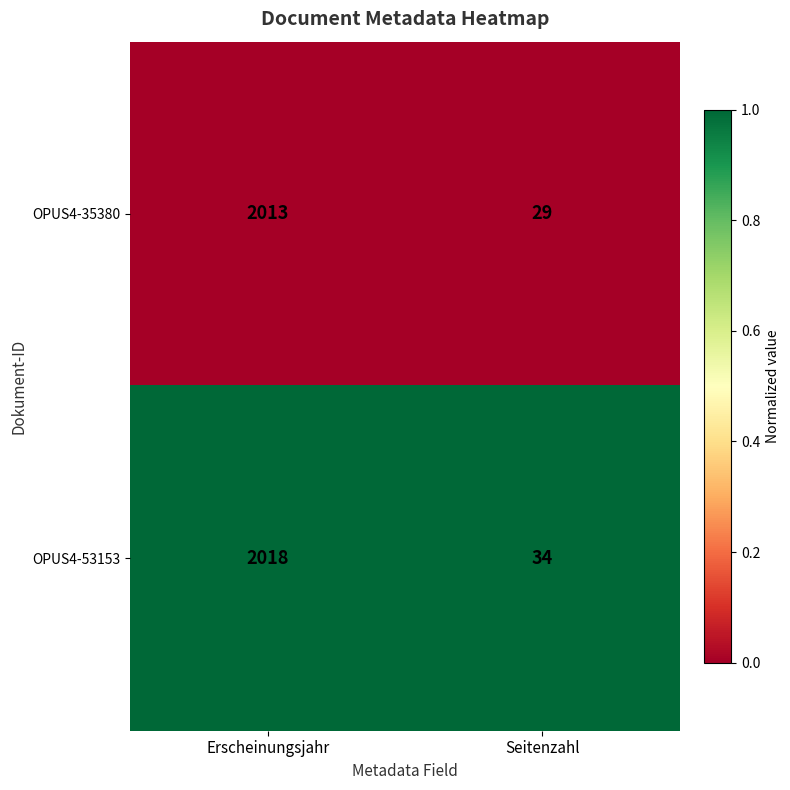

What is the difference between the highest and lowest values at Erscheinungsjahr?

5